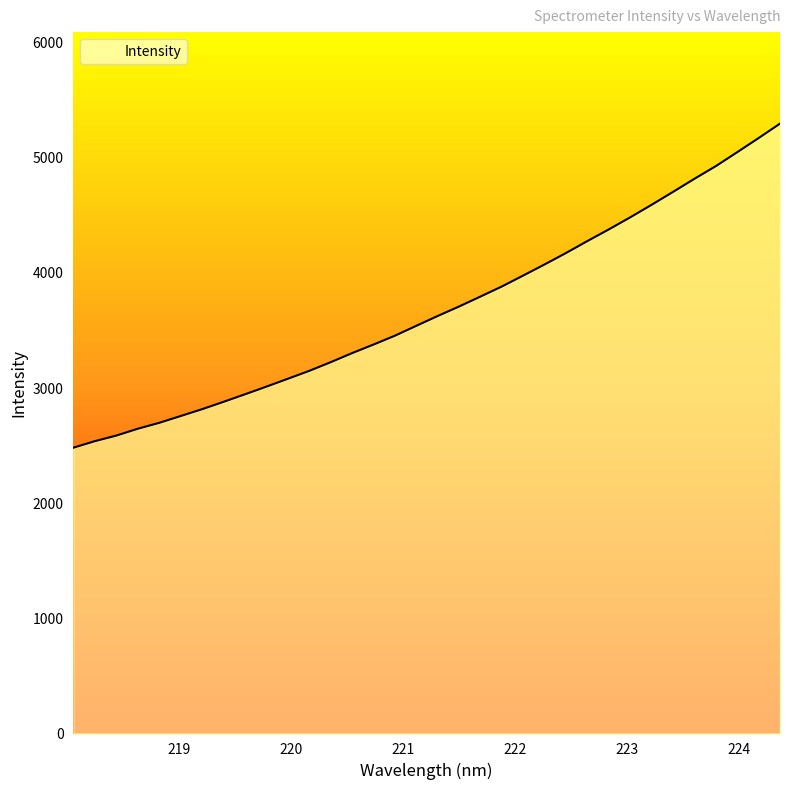

What is the maximum value shown in the chart?

5297.7